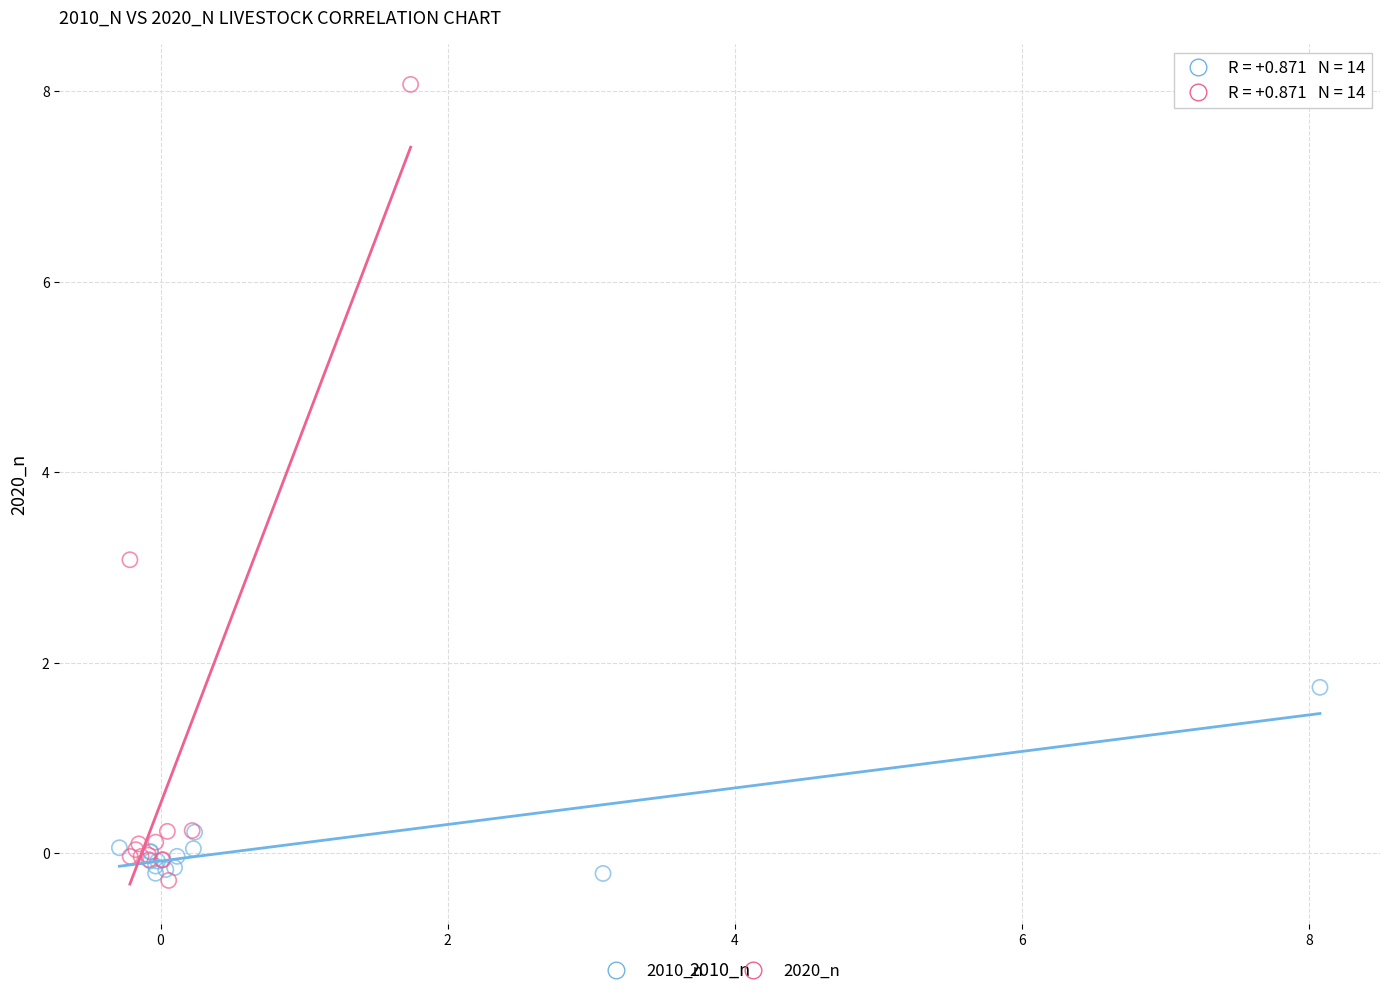

Which series contains the highest Y value?

2020_n